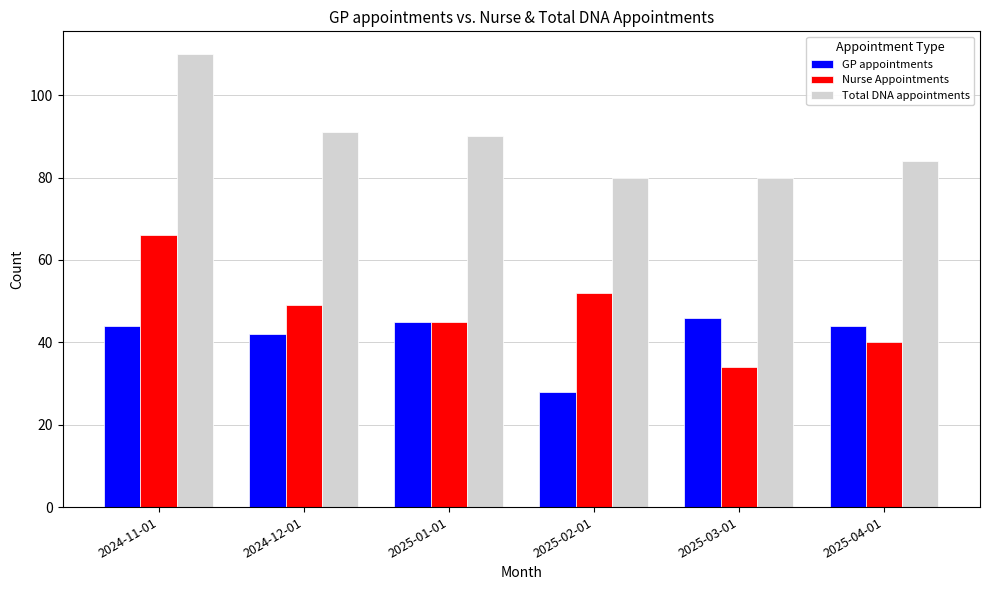

Which series changed the most between 2024-12-01 and 2025-03-01?

Nurse Appointments